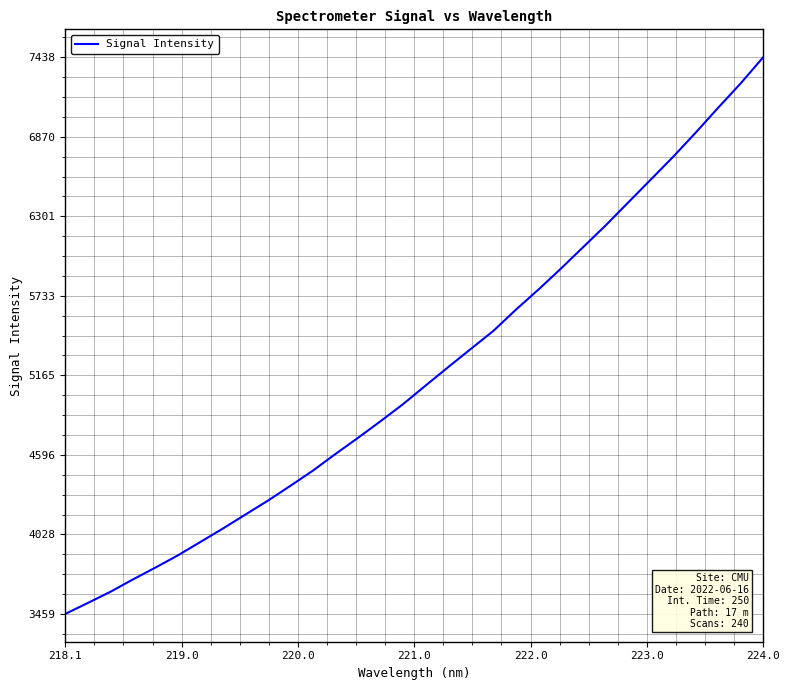

What is the average value?

5175.9